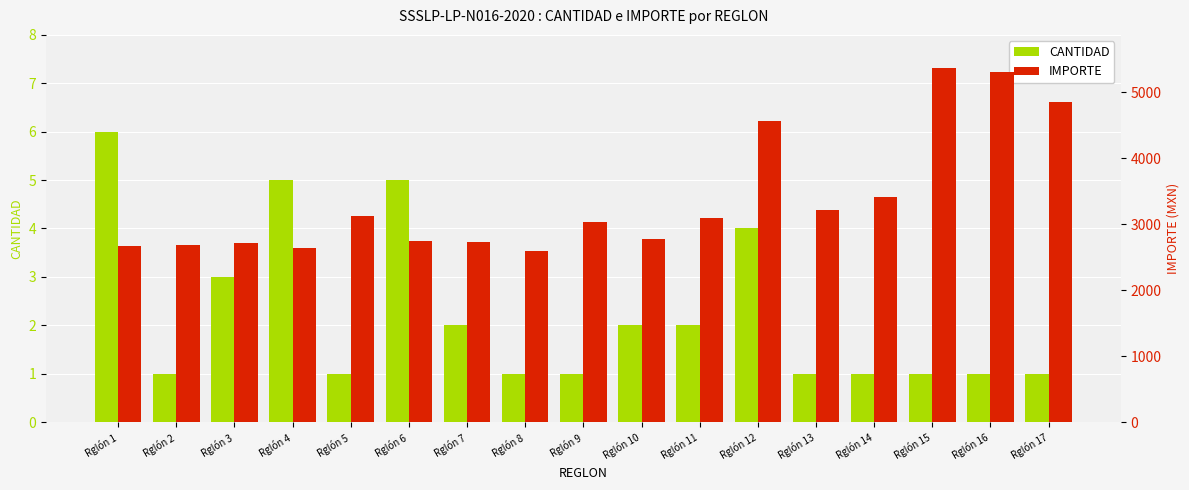

How many groups of bars are there?

17